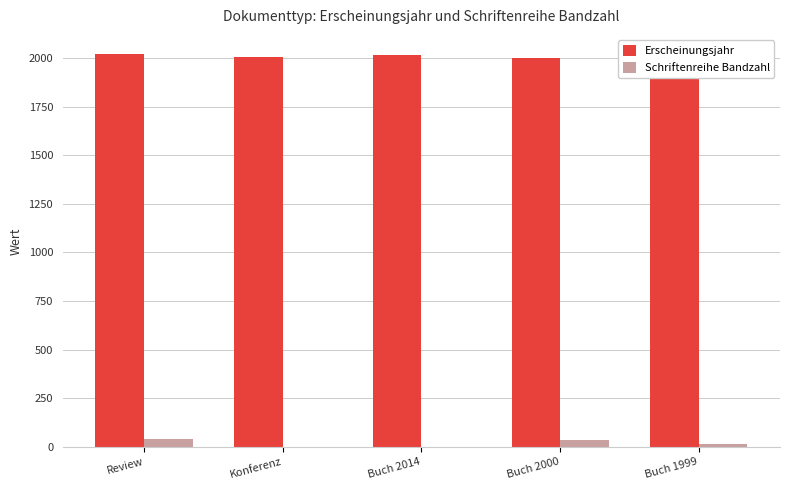

Reading right to left, transcribe all the data shown in this chart.

Erscheinungsjahr: Buch 1999=1999	Buch 2000=2000	Buch 2014=2014	Konferenz=2006	Review=2018
Schriftenreihe Bandzahl: Buch 1999=15	Buch 2000=33	Buch 2014=0	Konferenz=0	Review=39